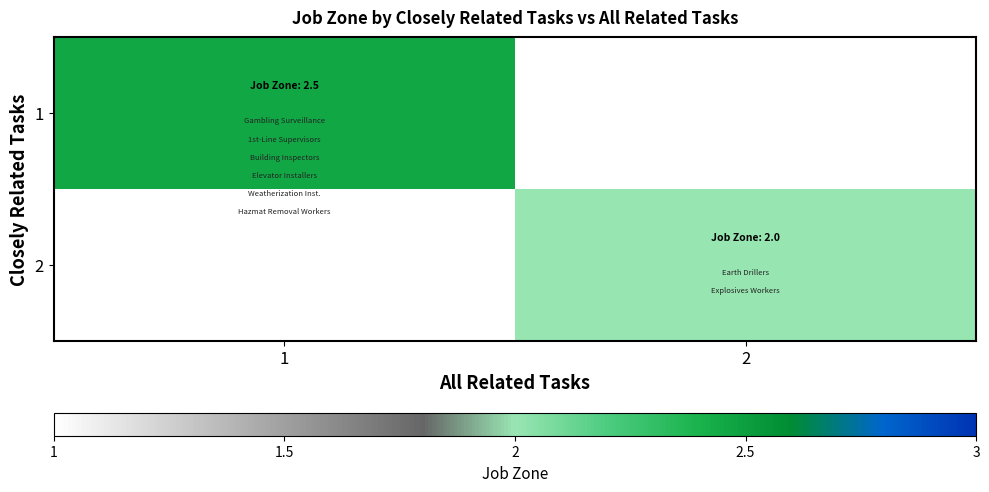

The 1 series shows 3.5 at 1. True or false?

False